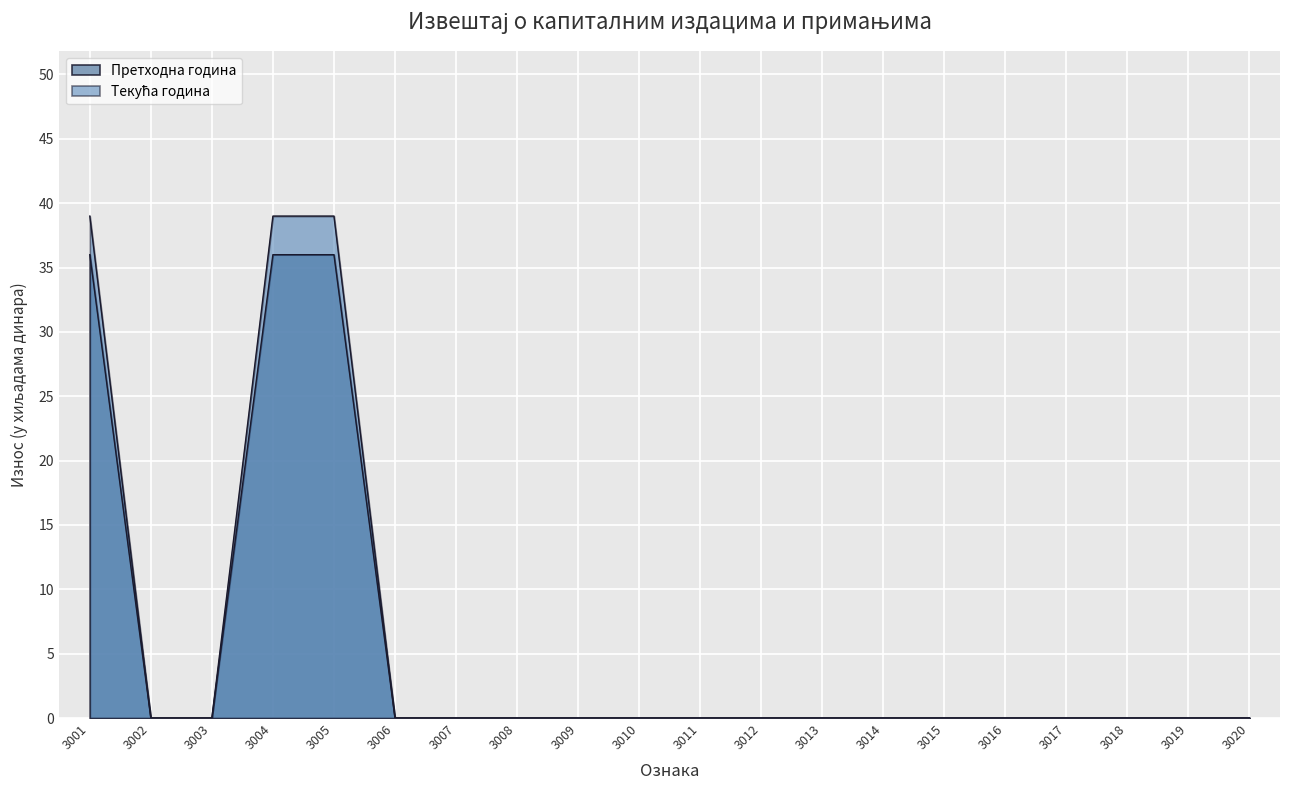

Reading right to left, transcribe all the data shown in this chart.

Pretходна година: 3020=0	3019=0	3018=0	3017=0	3016=0	3015=0	3014=0	3013=0	3012=0	3011=0	3010=0	3009=0	3008=0	3007=0	3006=0	3005=36	3004=36	3003=0	3002=0	3001=36
Текућа година: 3020=0	3019=0	3018=0	3017=0	3016=0	3015=0	3014=0	3013=0	3012=0	3011=0	3010=0	3009=0	3008=0	3007=0	3006=0	3005=39	3004=39	3003=0	3002=0	3001=39